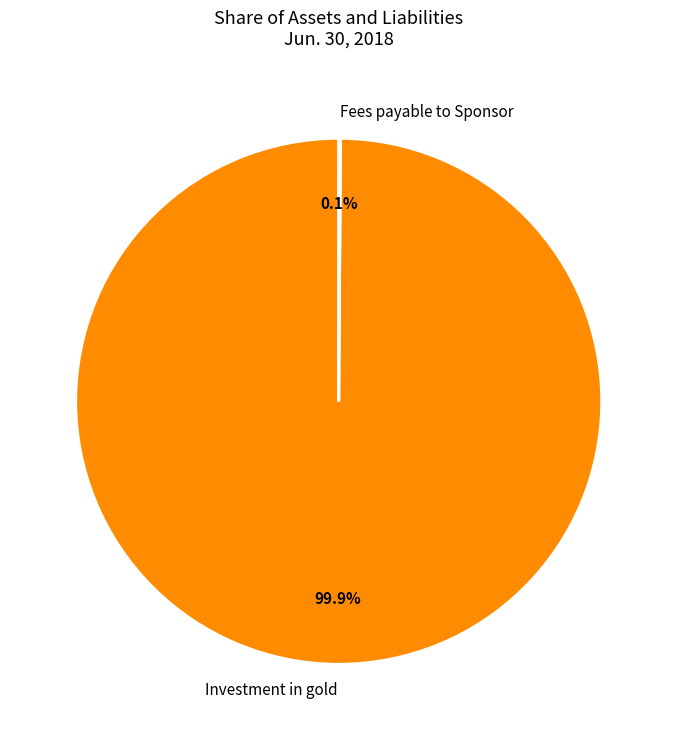

What percentage is NOT represented by Investment in gold?

0.1%